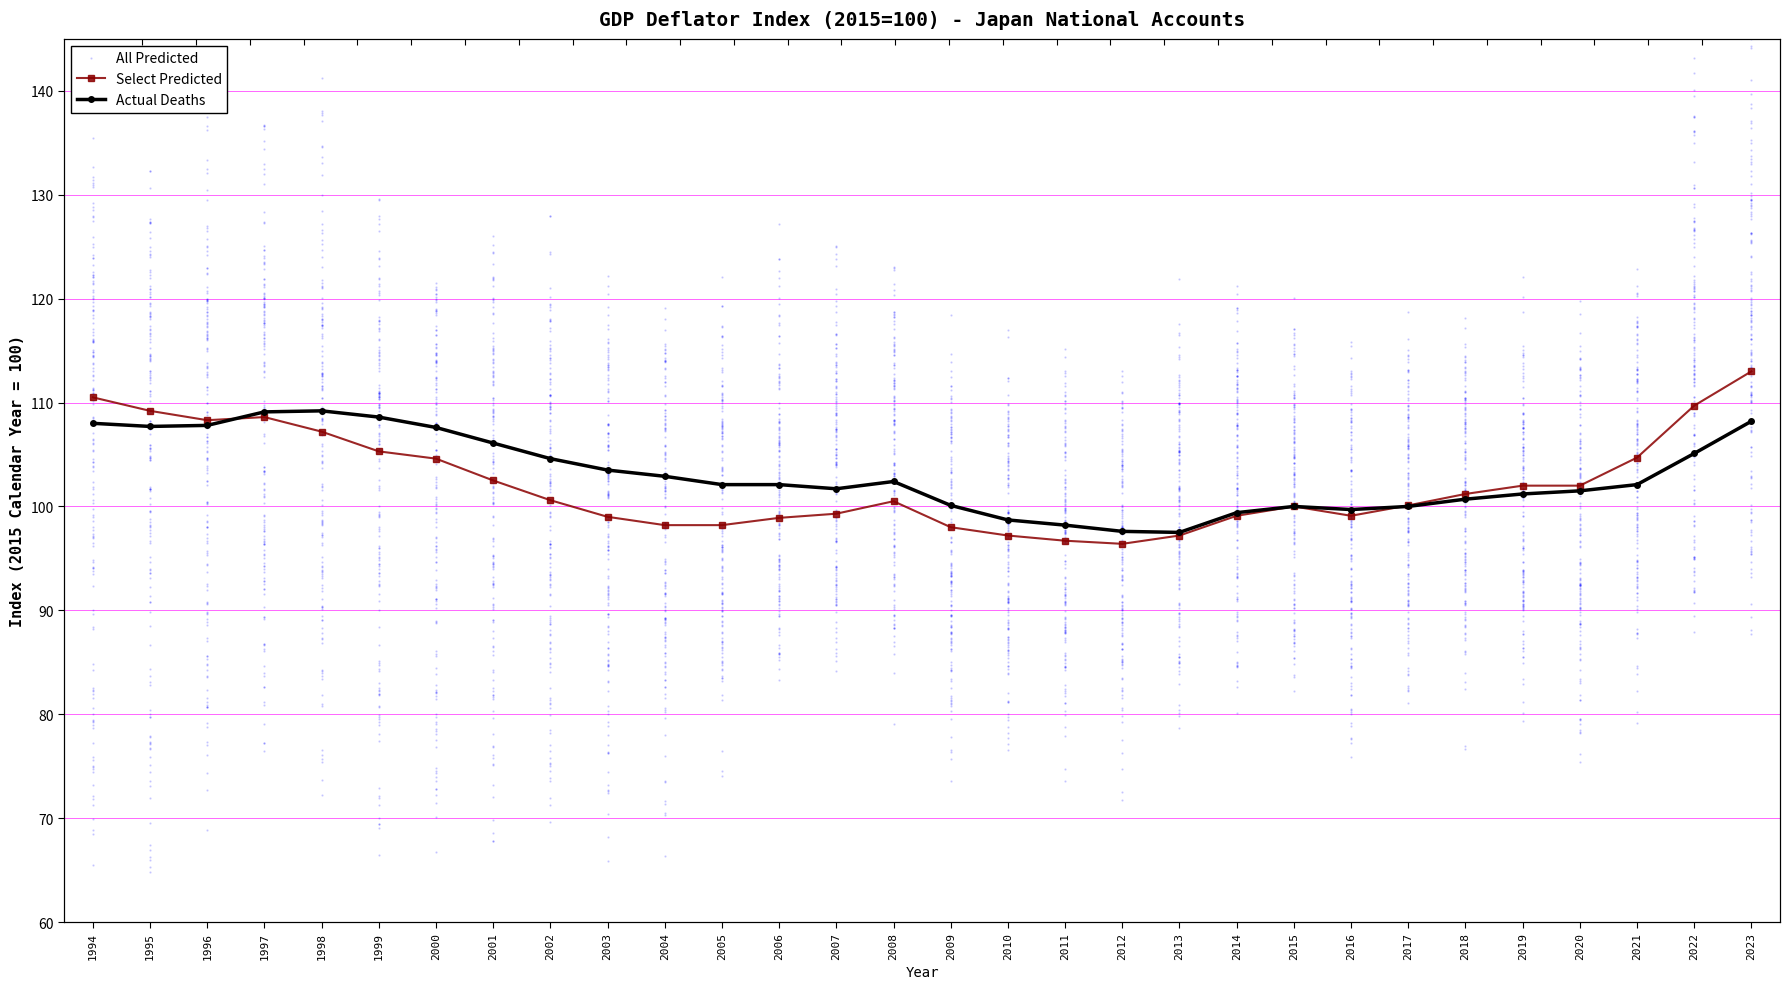

Which category has the lowest value across all series?

2012